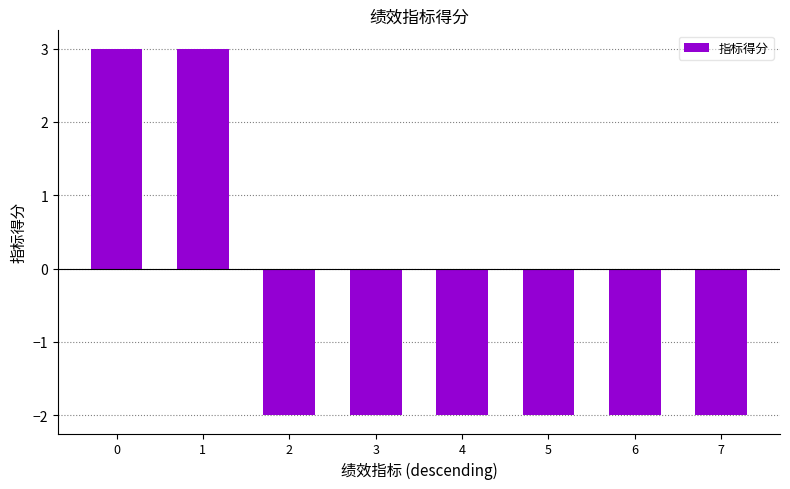

Is it true that the value at 7 is -1?

False